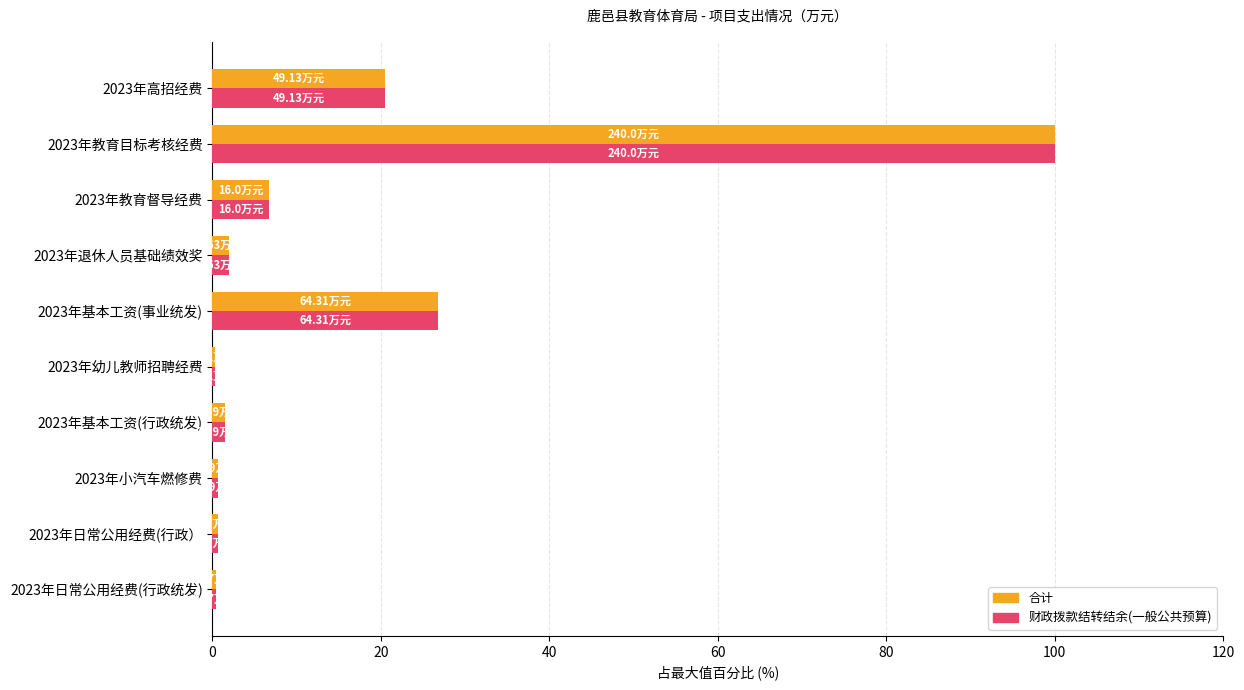

At which category is the sum across all series the highest?

2023年教育目标考核经费